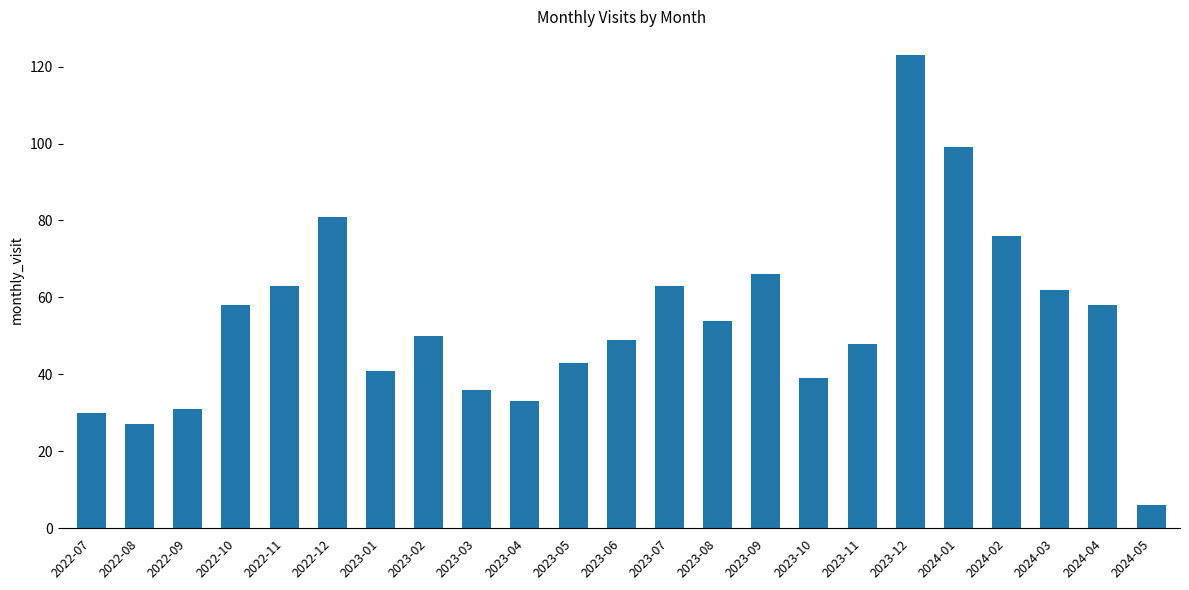

Does the chart contain stacked bars?

No